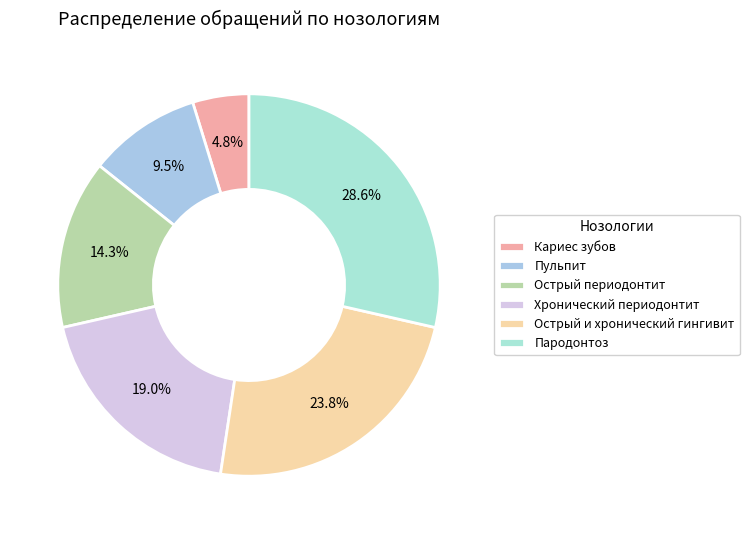

Rank the categories by value from highest to lowest.

Пародонтоз, Острый и хронический гингивит, Хронический периодонтит, Острый периодонтит, Пульпит, Кариес зубов